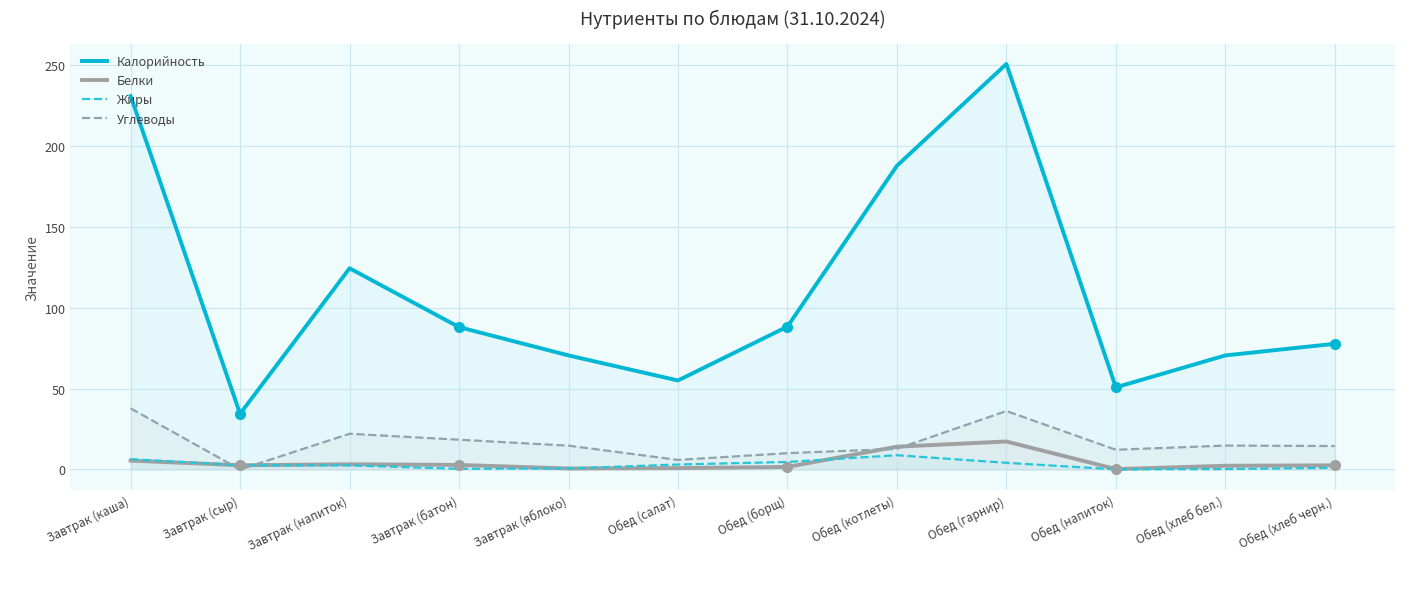

Reading right to left, transcribe all the data shown in this chart.

Калорийность: 77.7	70.5	50.8	250.7	187.8	88.3	55.0	70.5	88.0	124.4	34.4	230.8
Белки: 2.5	2.3	0.2	17.3	14.1	1.6	0.8	0.6	2.8	3.2	2.6	5.5
Жиры: 1.0	0.2	0.1	4.1	8.8	4.6	3.1	0.6	0.4	2.5	2.6	6.4
Углеводы: 14.5	14.8	12.2	36.1	12.7	10.1	5.9	14.7	18.4	22.1	0.0	37.7